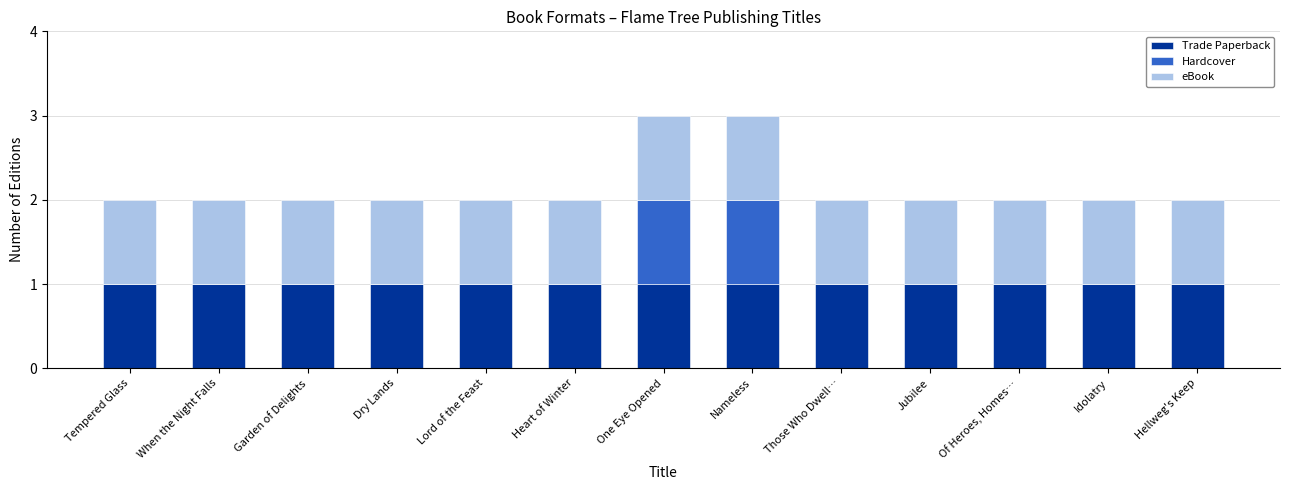

True or false: Trade Paperback has a value of 0 at Lord of the Feast.

False